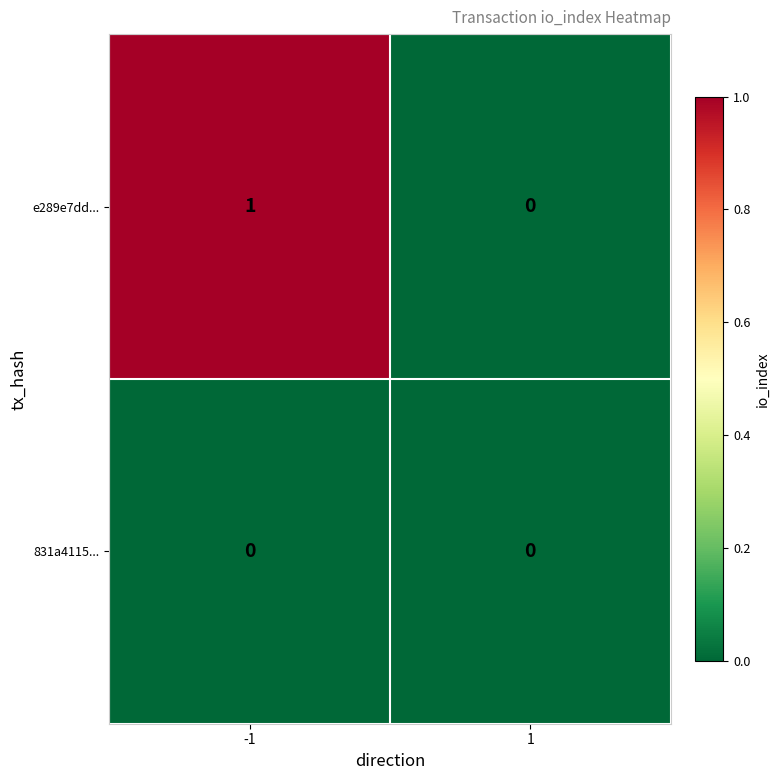

Rank the series by their maximum value, from highest to lowest.

e289e7dd..., 831a4115...